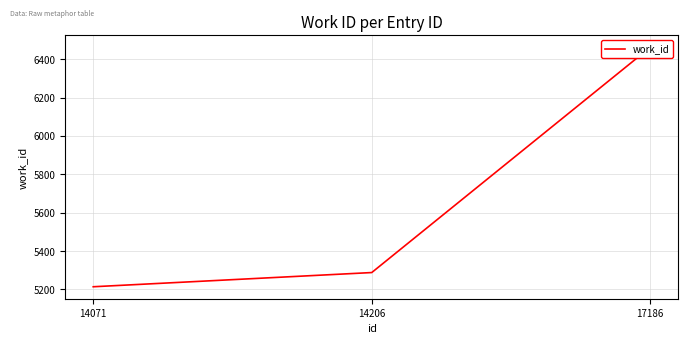

Which label corresponds to the smallest value in the chart?

14071